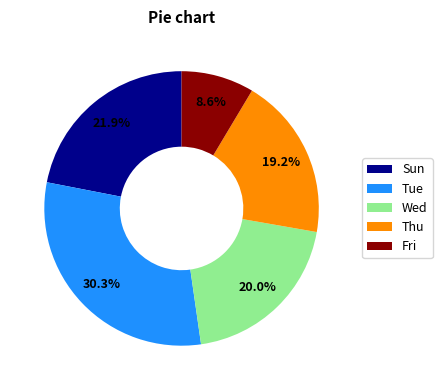

Combined, what portion of the pie is Wed and Sun?

41.9%